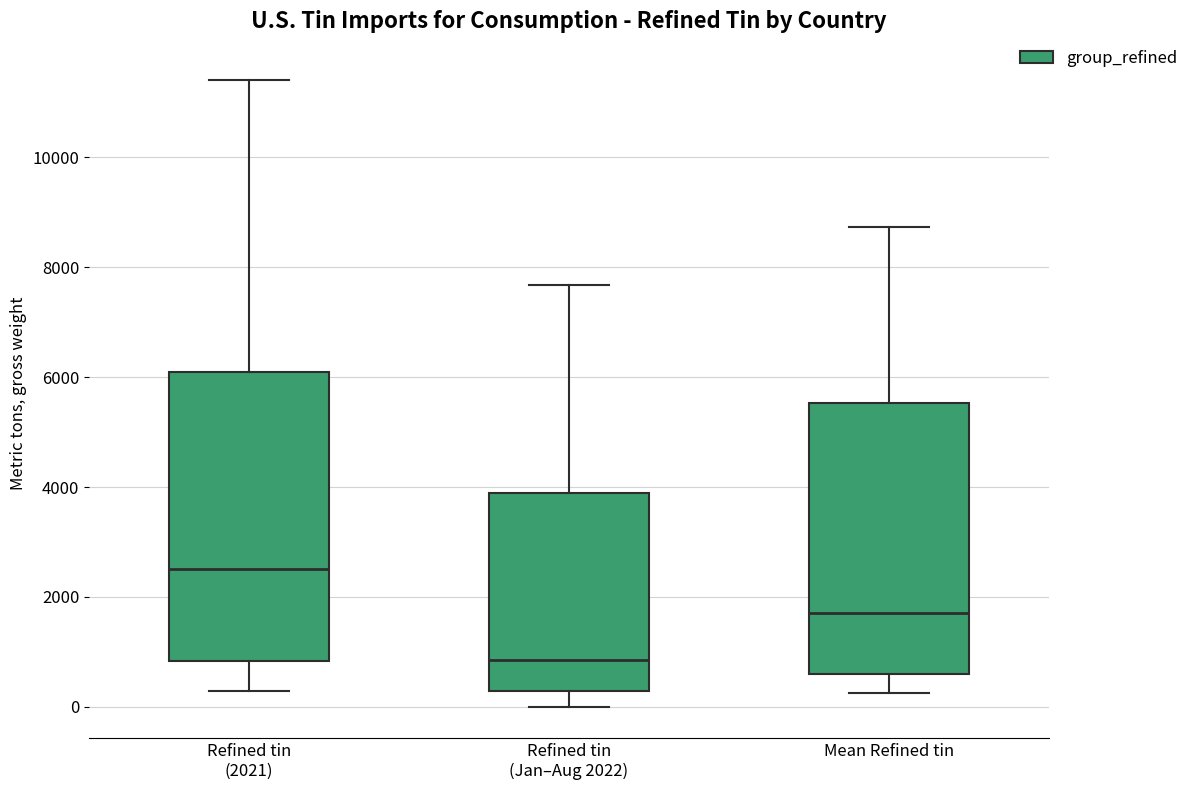

Where is the lower edge of the box for Refined tin (Jan–Aug 2022) on the y-axis? The values are not printed on the chart, so give them approximately, as read against the axis.

200